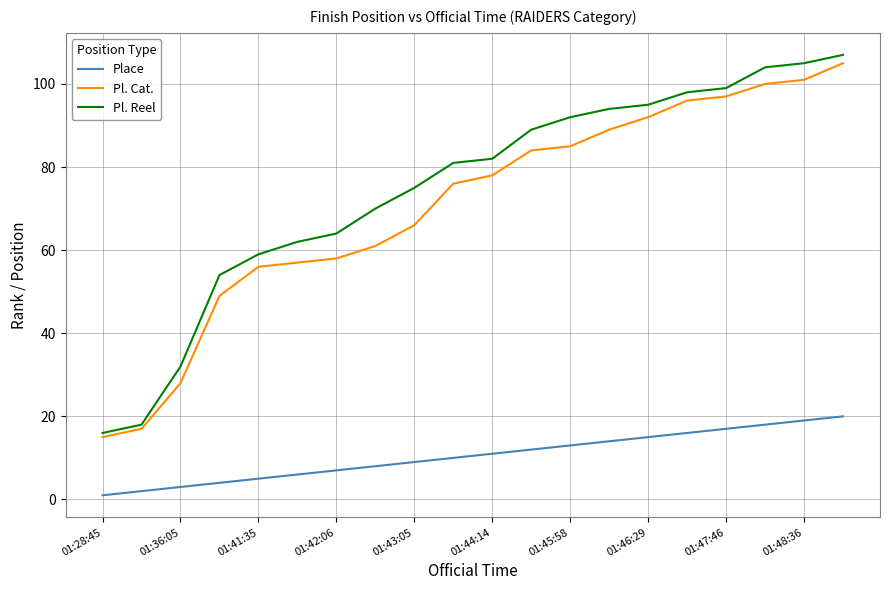

Which series has the largest range (max minus min)?

Pl. Reel